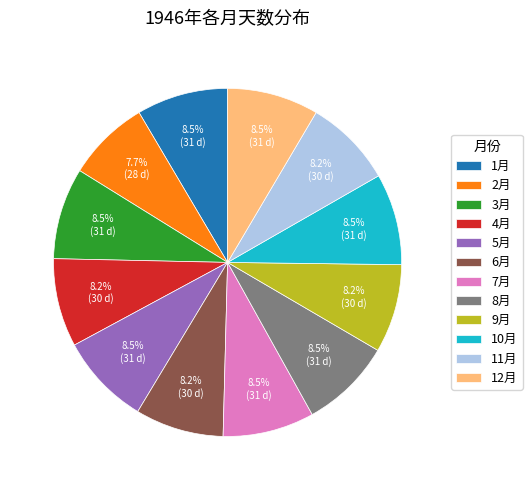

Does 8月 account for over 50% of the chart?

No